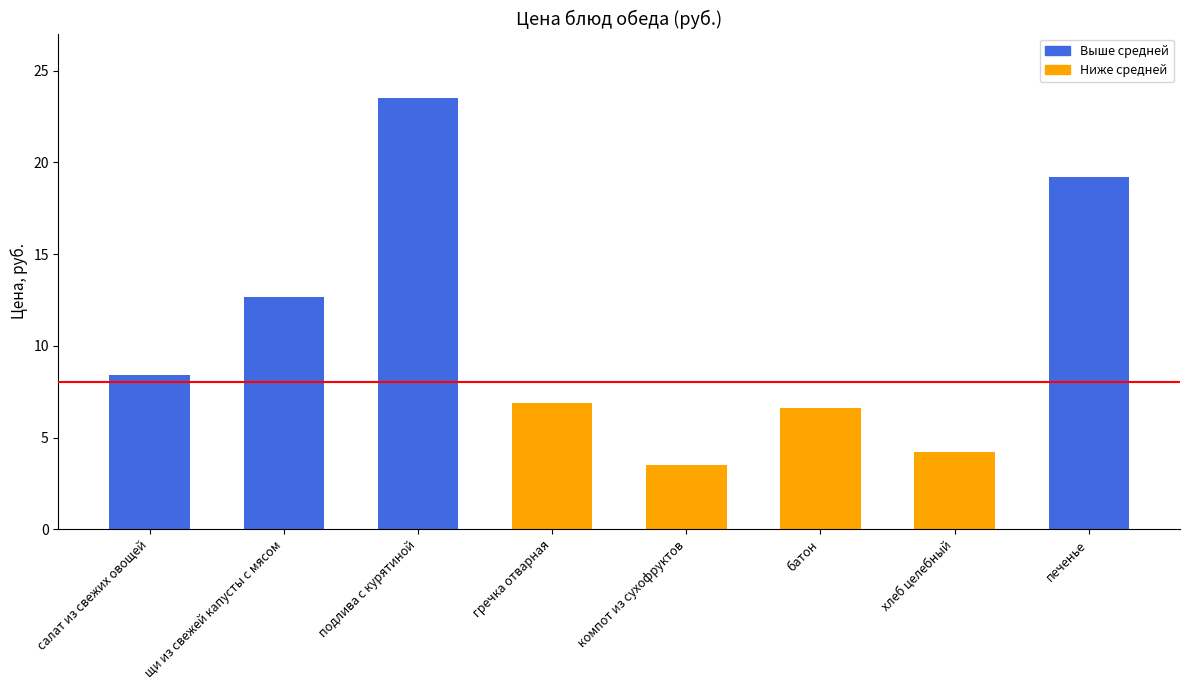

At which category does the chart reach its minimum across all series?

компот из сухофруктов